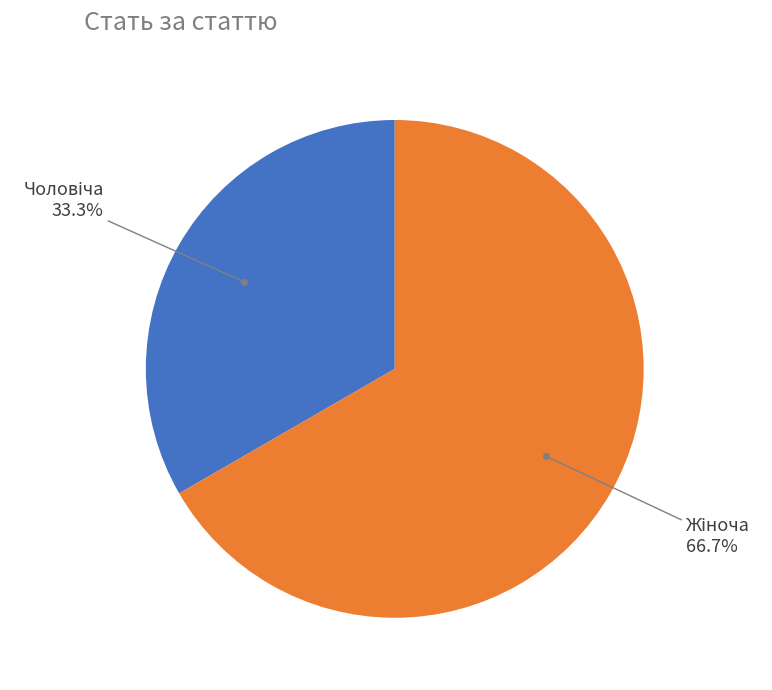

Does any single category account for the majority?

Yes